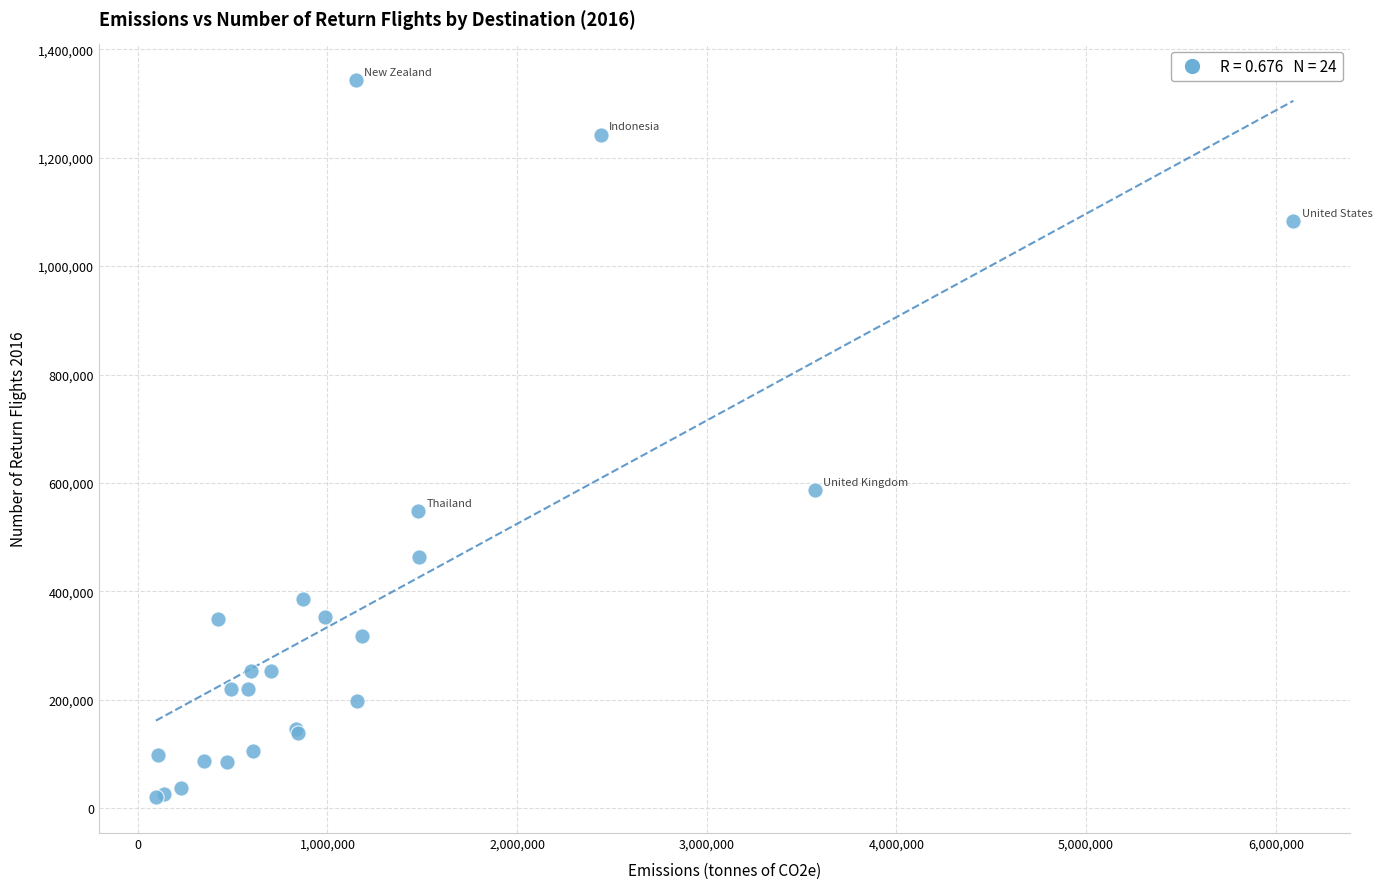

What Y value in the scatter plot is closest to 681600?

586100